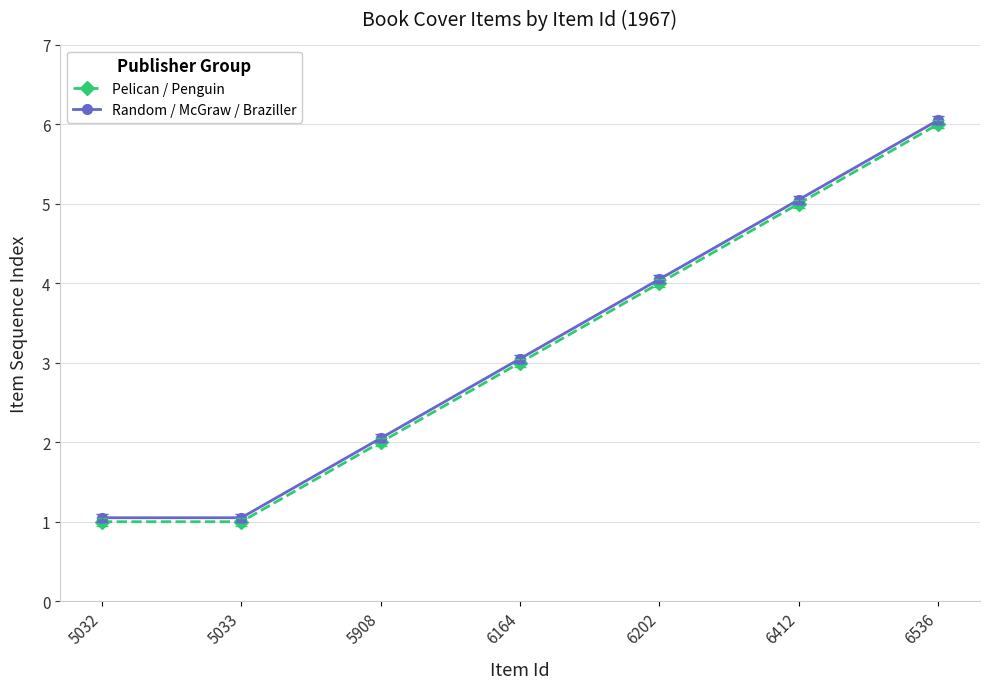

How many data points in Pelican / Penguin are less than 3?

3